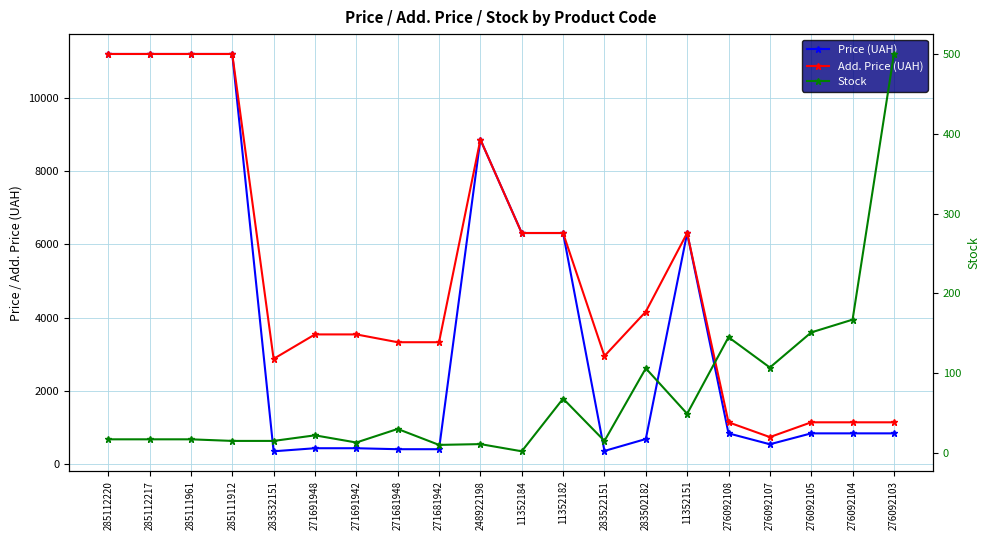

True or false: Price (UAH) has more than 0 interior local peaks.

True